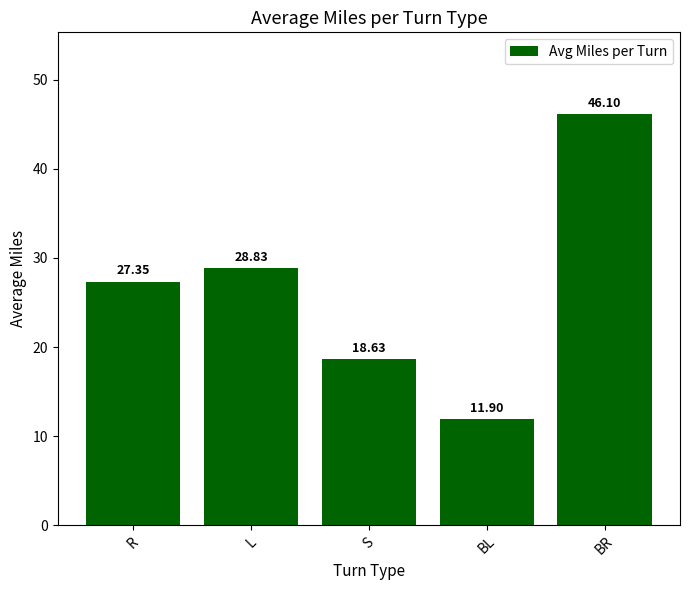

At which label does the data first exceed 27?

R